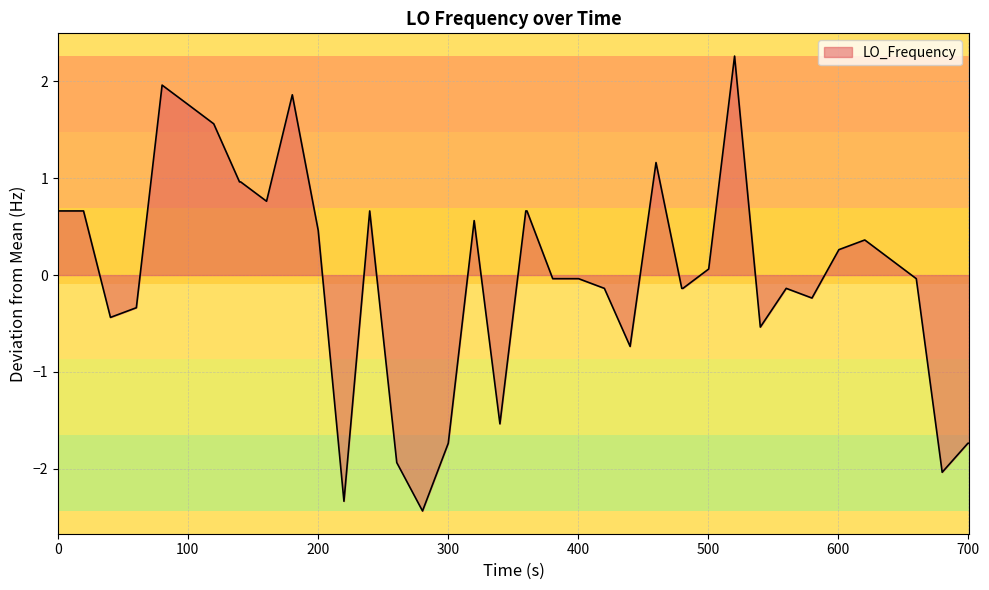

What is the maximum value shown in the chart?

2.3